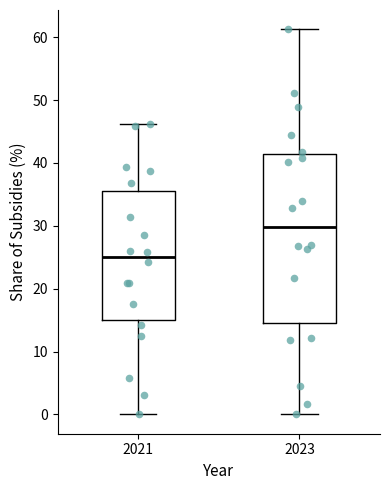

Reading left to right, transcribe this box plot: for each box, give where its median line is, the range the box spans, and where its two whiskers end, as read against the y-axis. The values are not printed on the chart, so give them approximately, as read against the axis.

2021: median 25, box 15 to 35, whiskers 0 to 46
2023: median 30, box 15 to 41, whiskers 0 to 61